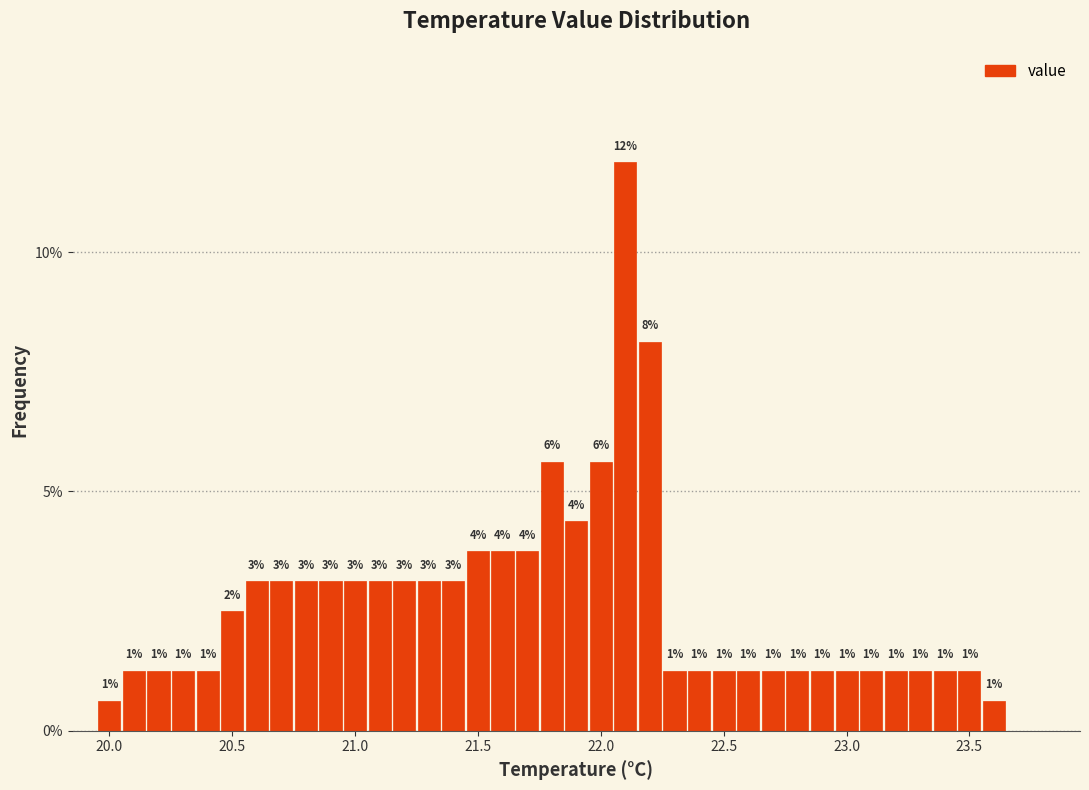

Read against the x-axis, roughly where is the centre of the tallest bar?

22.10